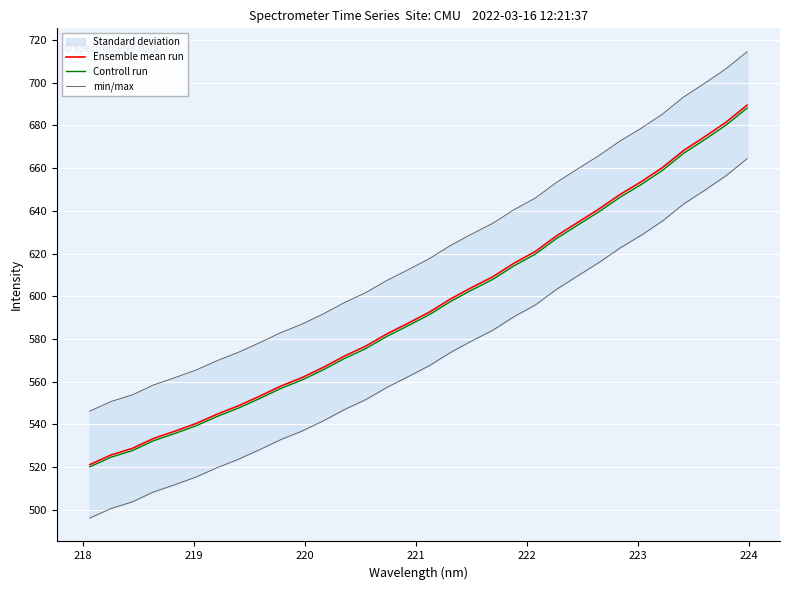

What is the minimum value for Ensemble mean run?

521.1